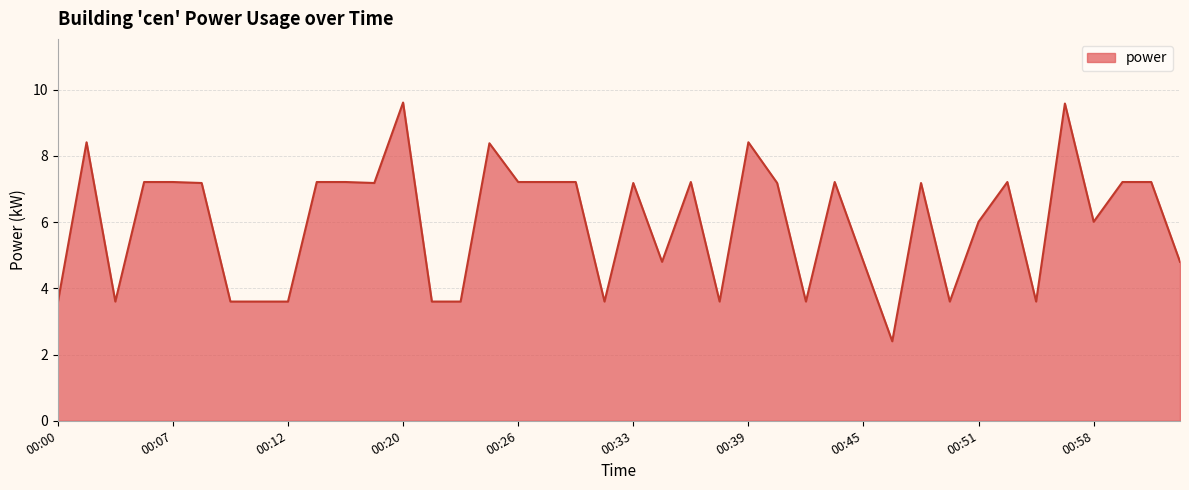

What is the difference between the maximum and minimum values?

7.2